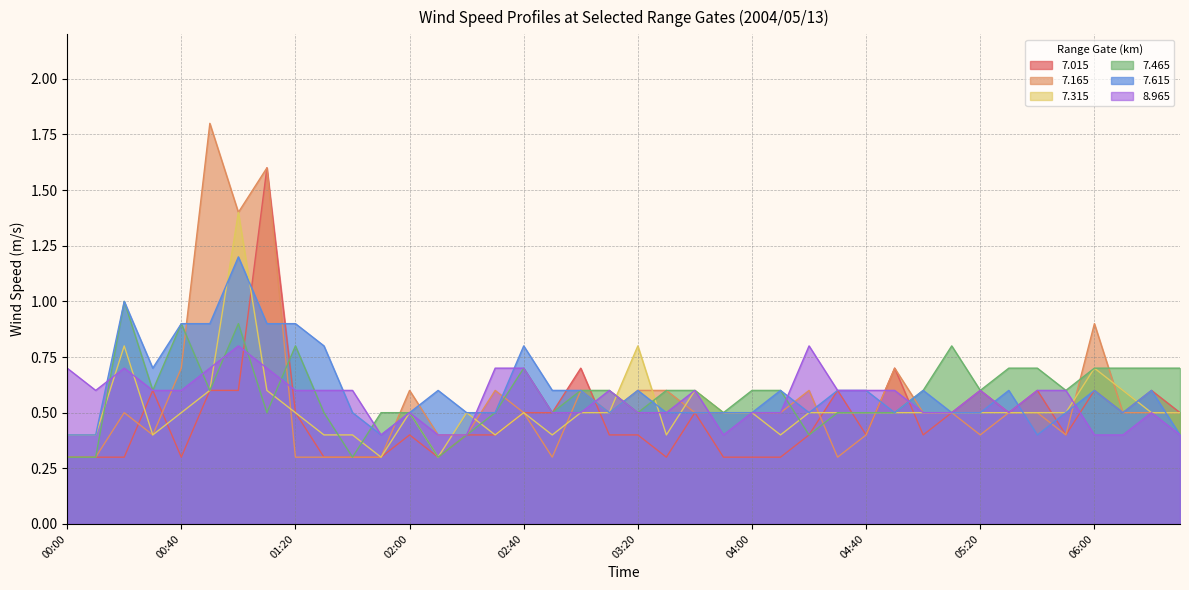

Is the value of   7.615 at 03:20 greater than the value of   7.165 at 01:50?

Yes